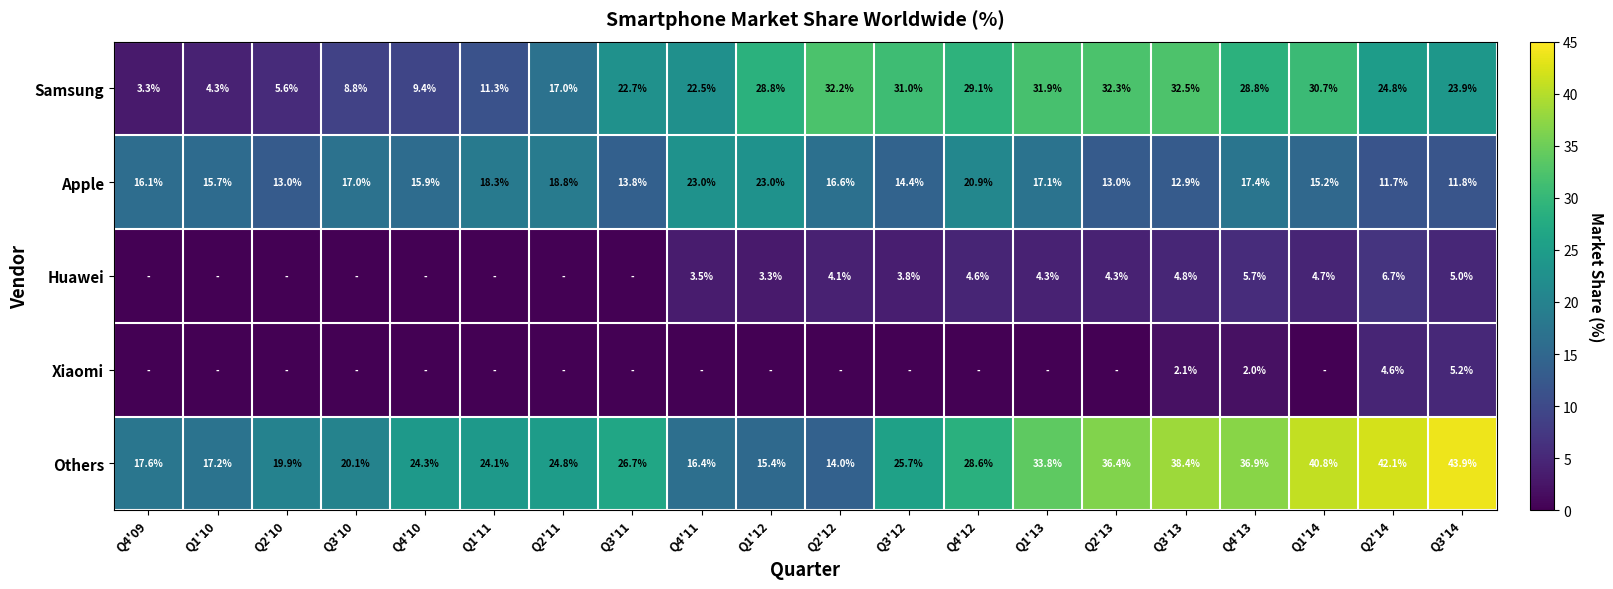

How many data points in Samsung are above 24?

10